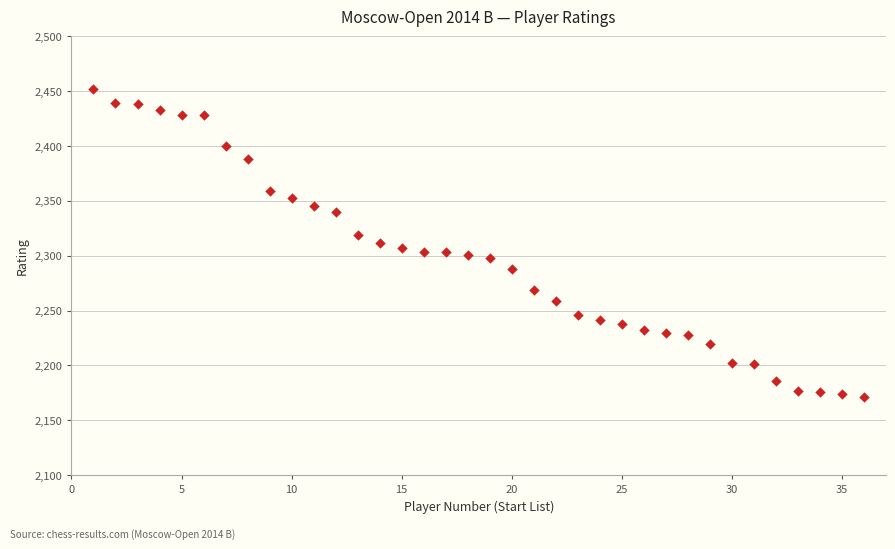

What is the range of X values (max minus min)?

35